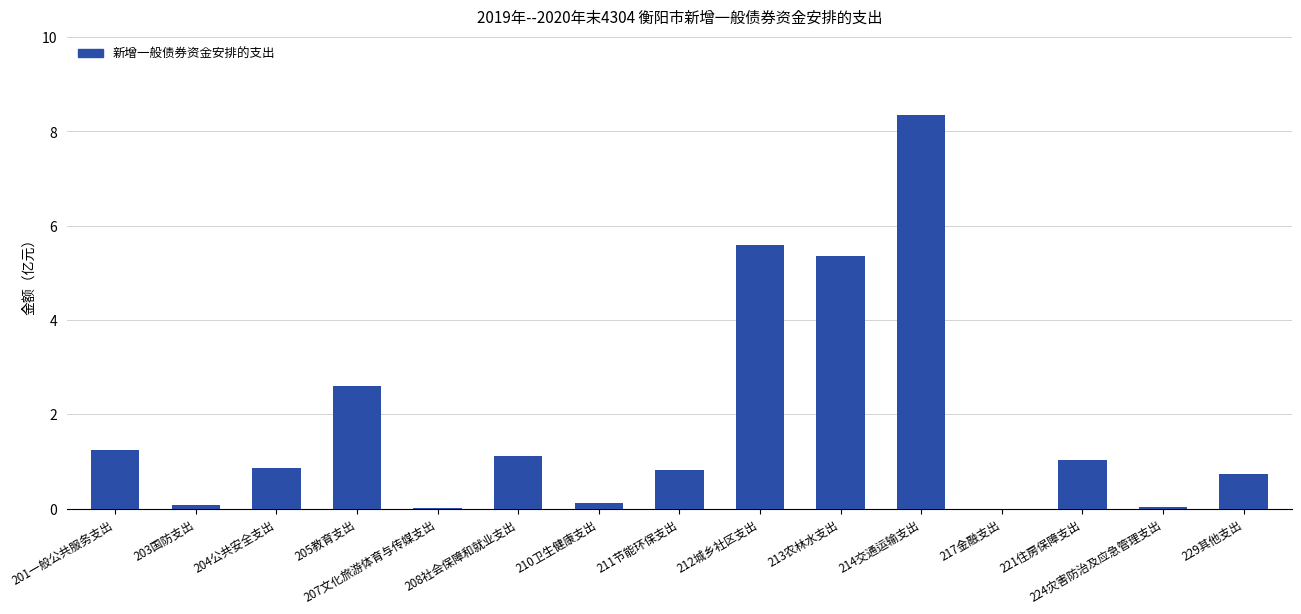

What is the average value?

1.9